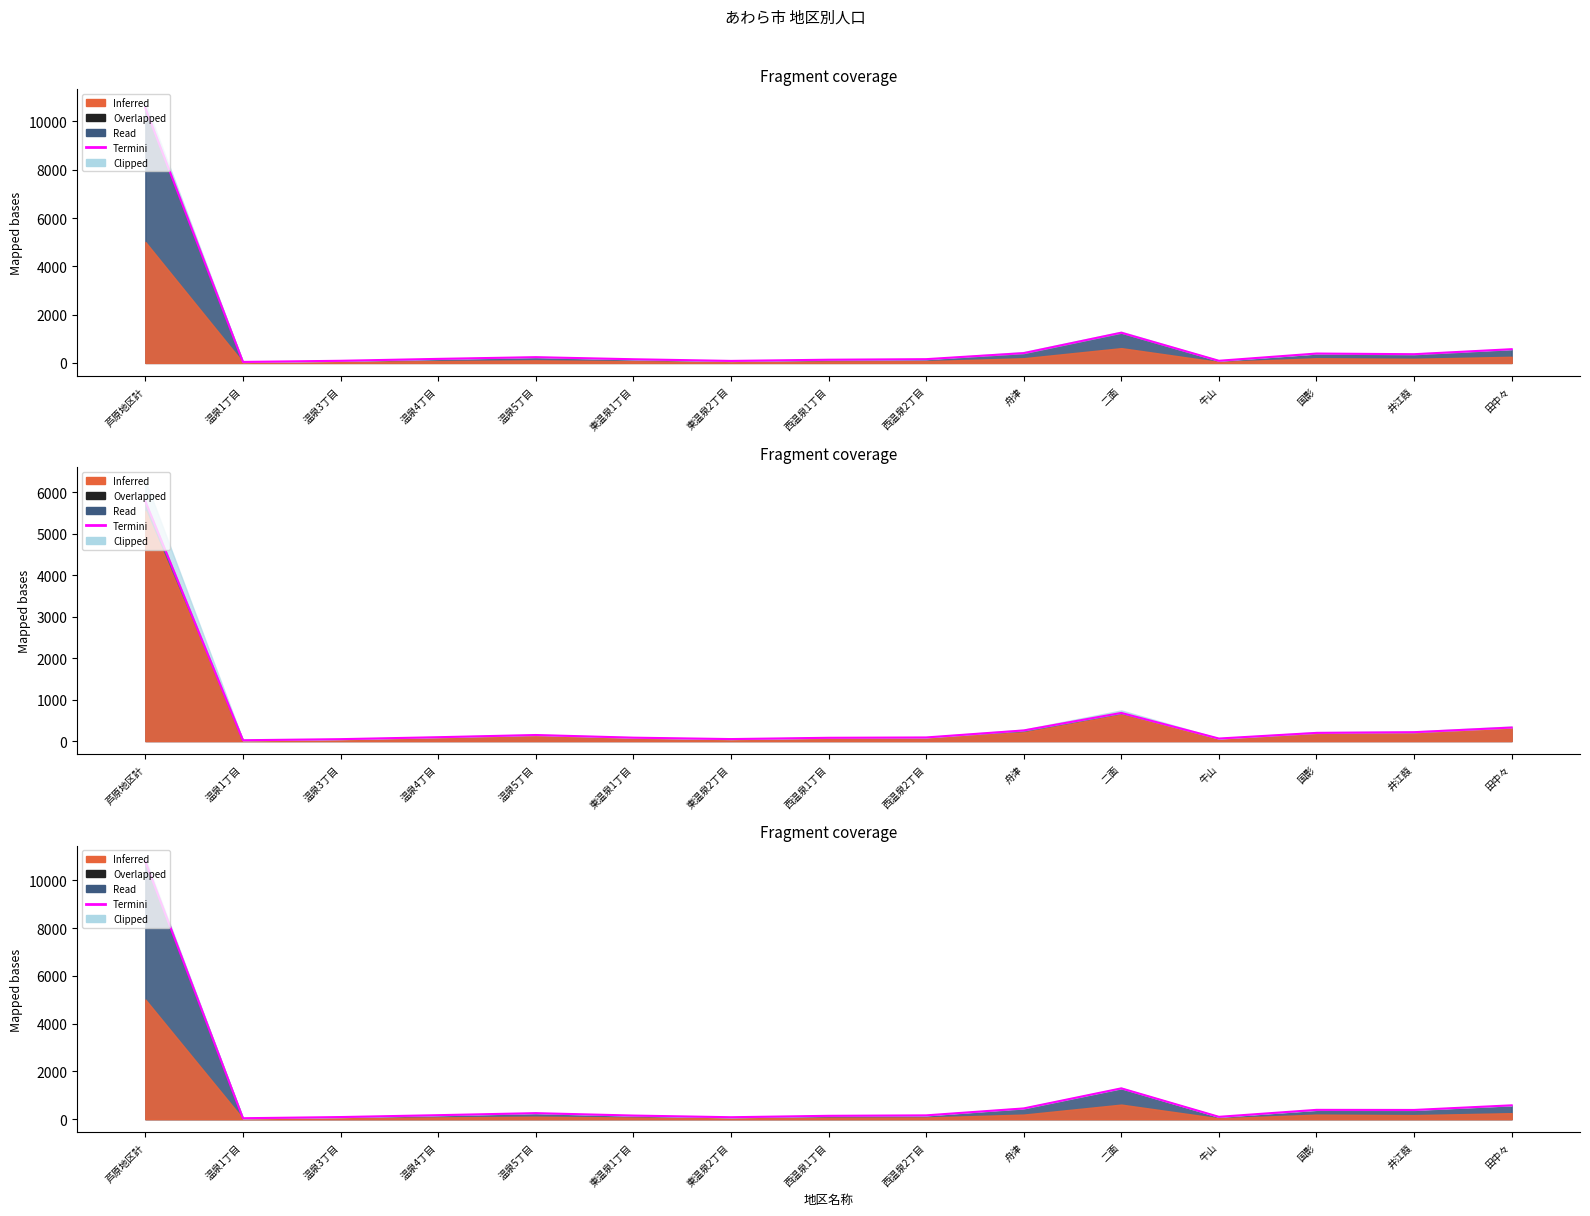

What is the label of the 2nd point from the right?

井江葭